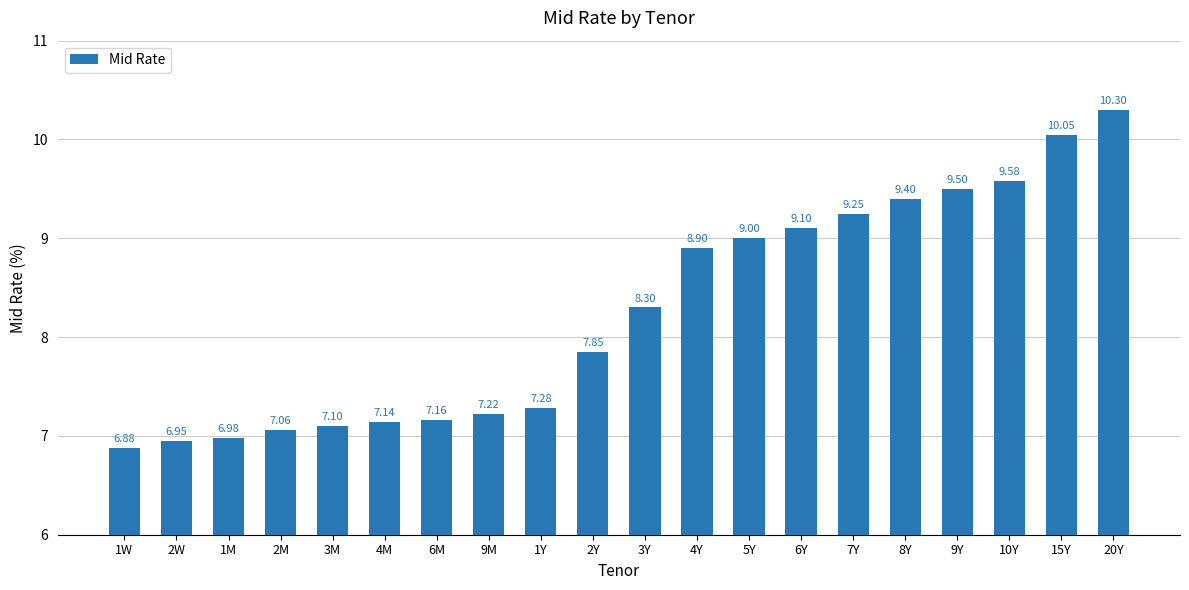

What is the sum of the values at 6M and 9Y?

16.7